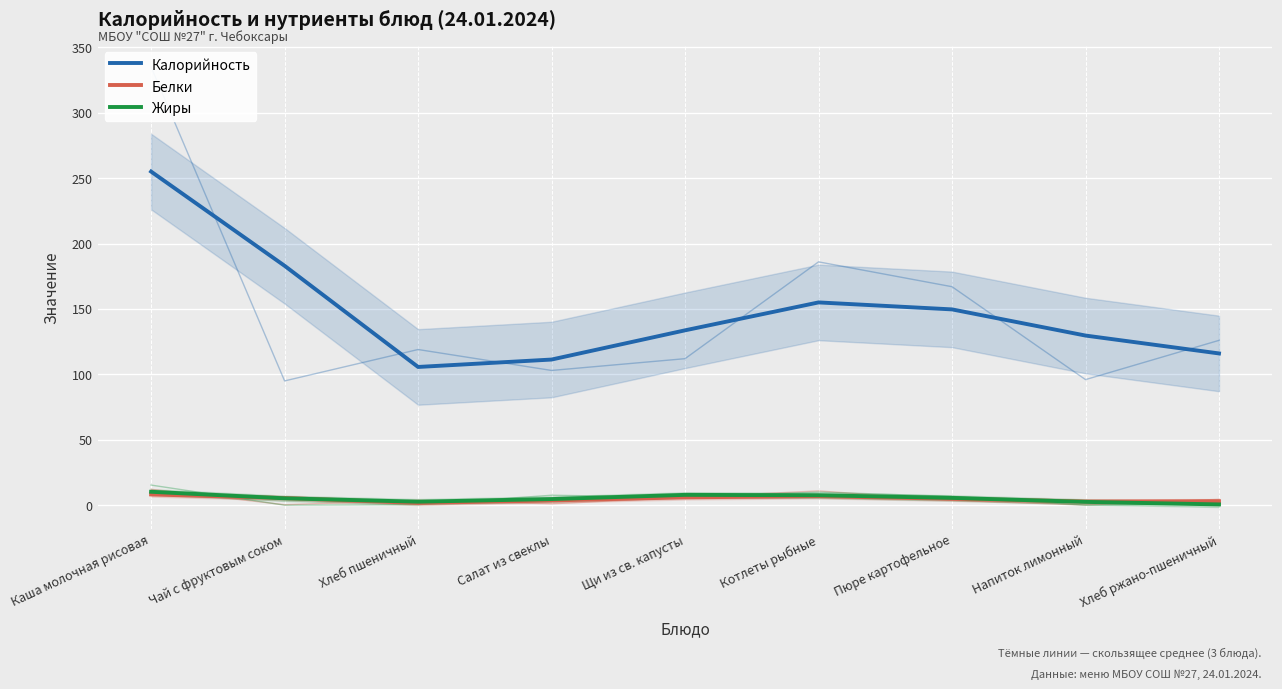

Reading right to left, list all the values displayed in this chart.

Калорийность: 116.0	129.7	149.7	155.0	133.7	111.3	105.7	183.0	255.0
Белки: 3.0	2.8	4.9	6.9	6.0	3.6	1.7	5.4	8.2
Жиры: 0.6	2.5	5.6	7.6	7.9	4.7	2.7	5.3	10.3